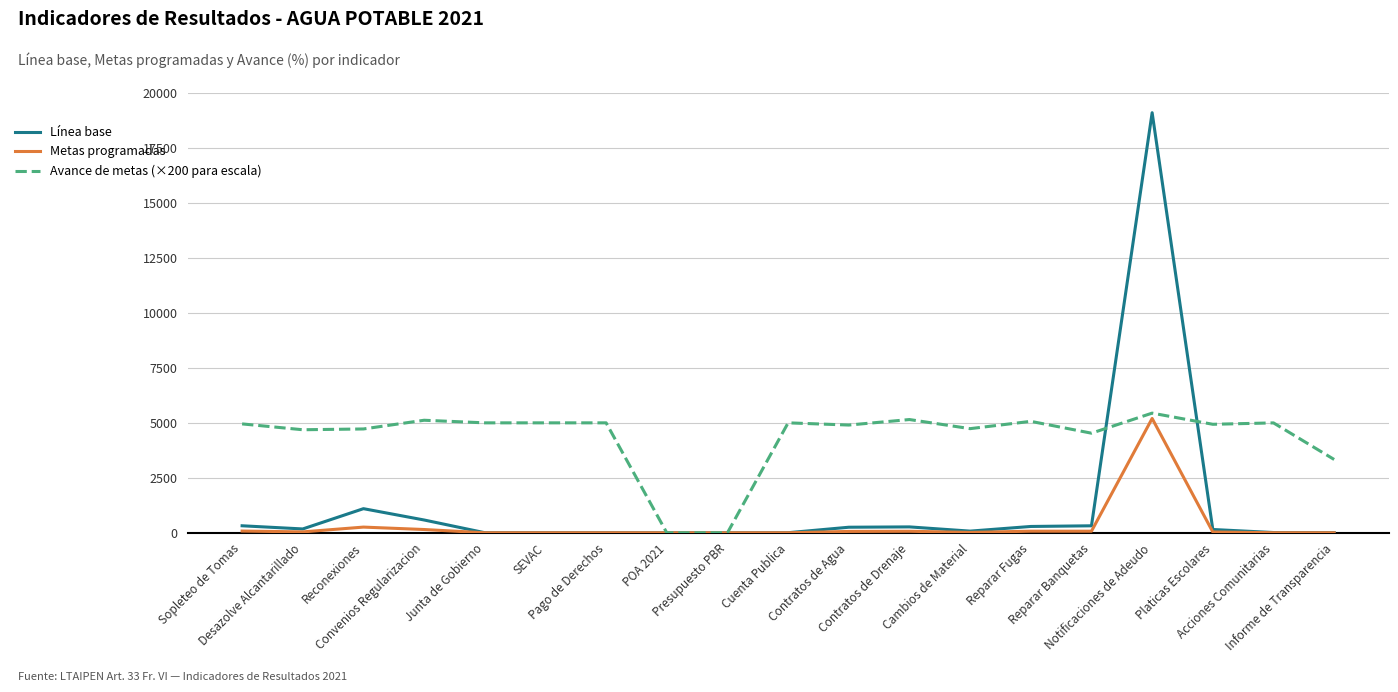

Which series has the largest range (max minus min)?

Línea base